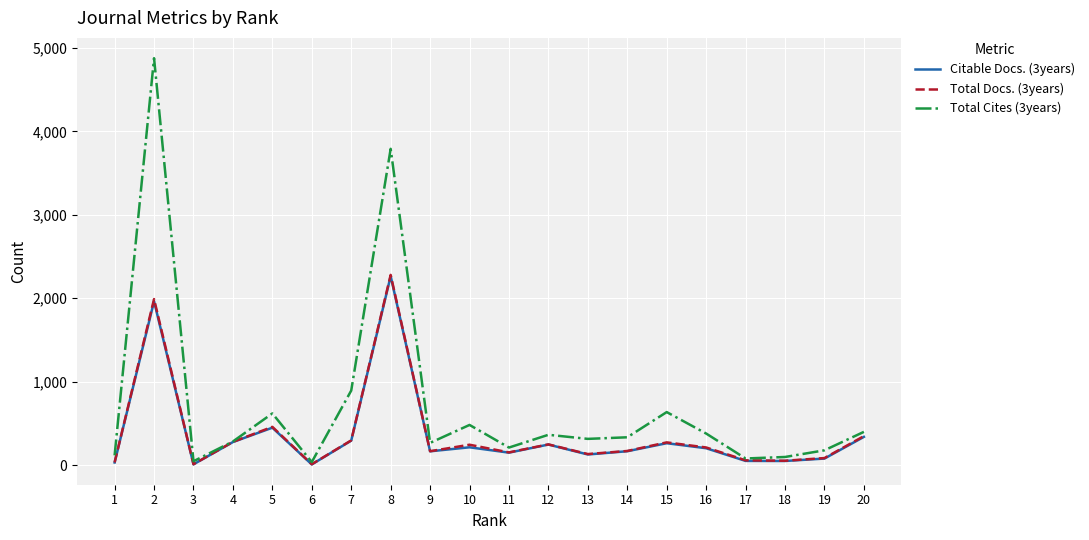

In Total Cites (3years), how many points are lower than both neighbors (excluding endpoints)?

6